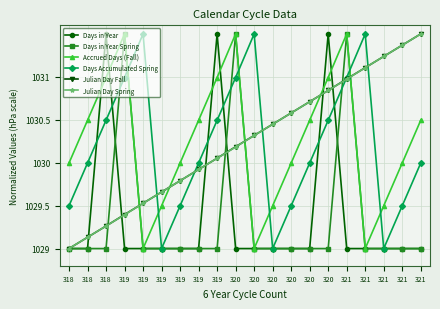

What is the sum of the Days Accumulated Spring values at 321 and 319?

2060.0